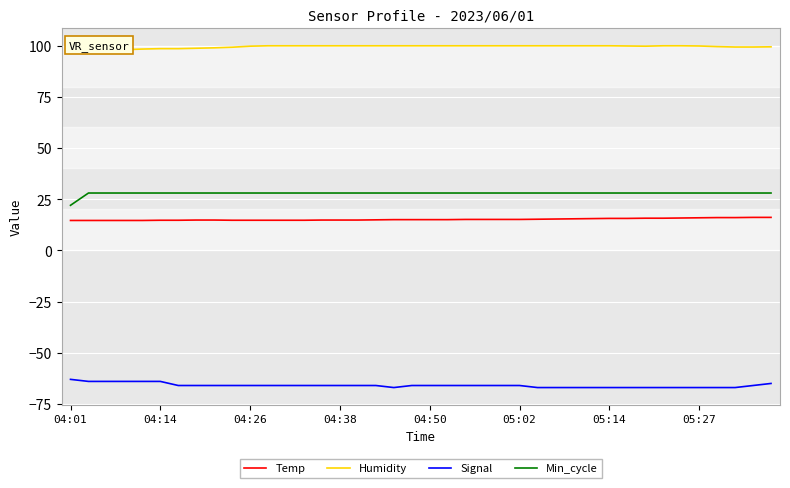

True or false: Temp and Signal cross at least once.

False